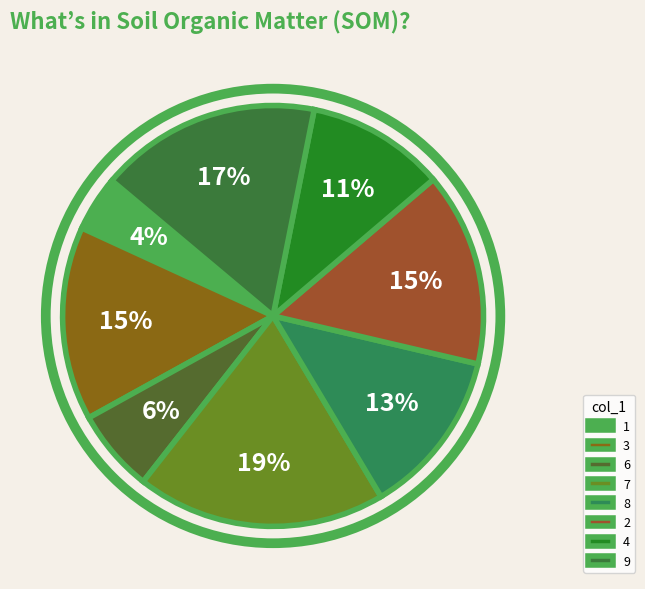

To the nearest percent, what is the difference between the largest and smallest slice percentages?

15%